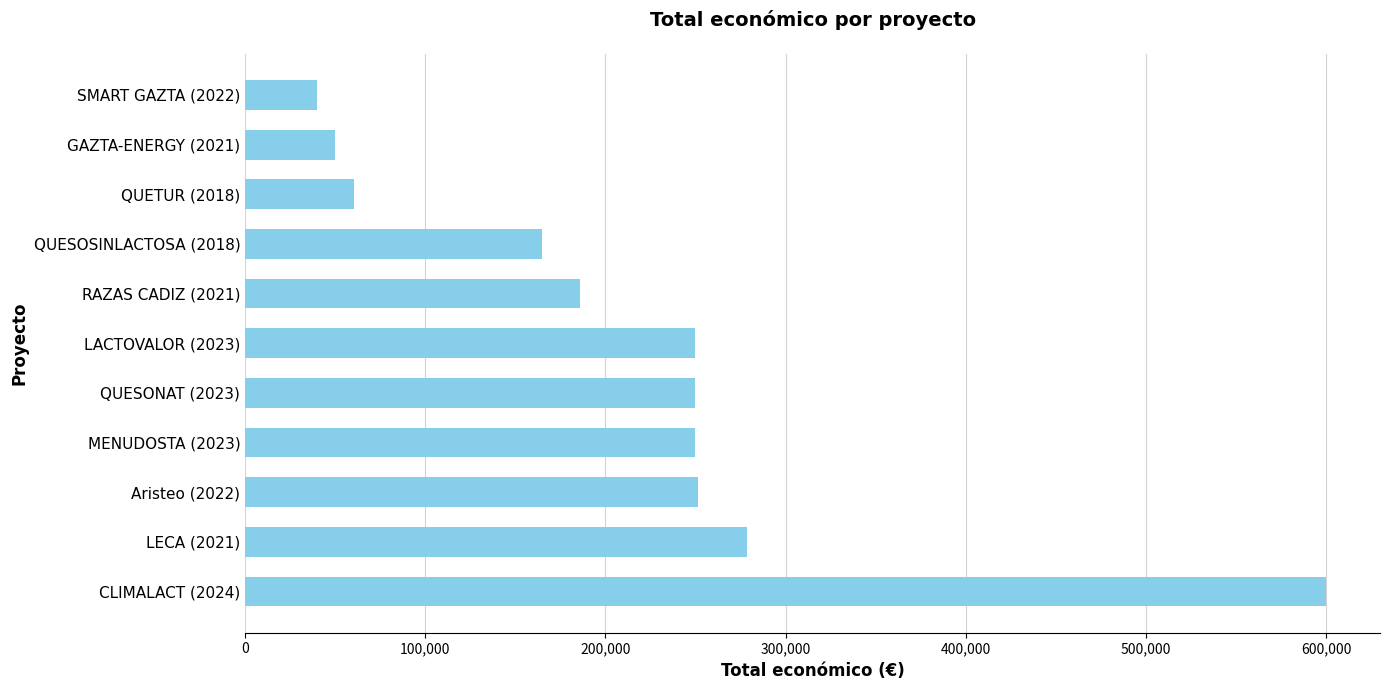

Is it true that the value at Aristeo (2022) is 251662.0?

True